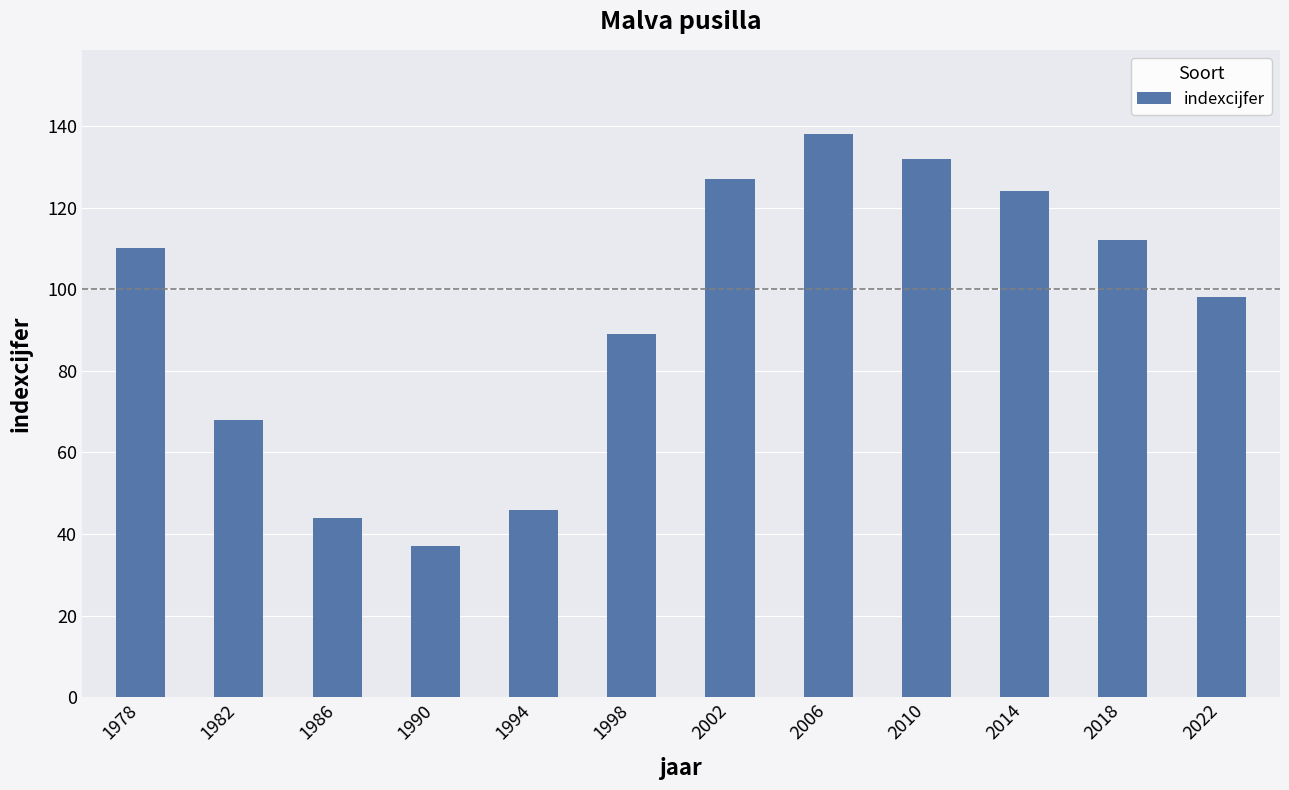

Are the bars grouped side by side (vs. stacked)?

No